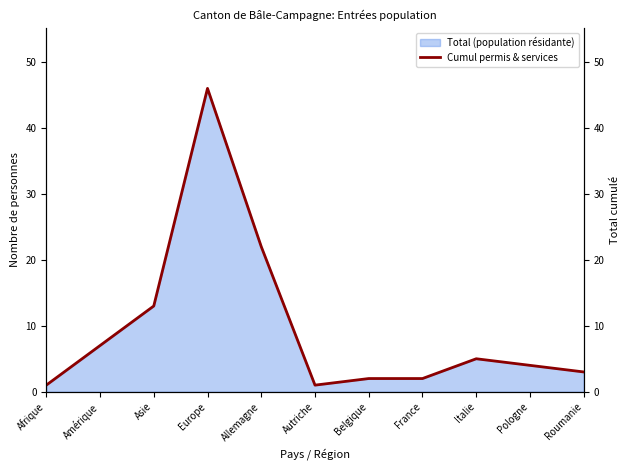

How many interior local valleys (lower than both neighbors) does the data have?

1